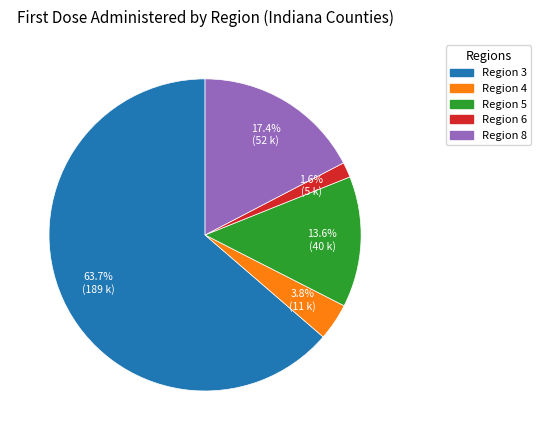

How much of the chart is everything except Region 4?

96.2%